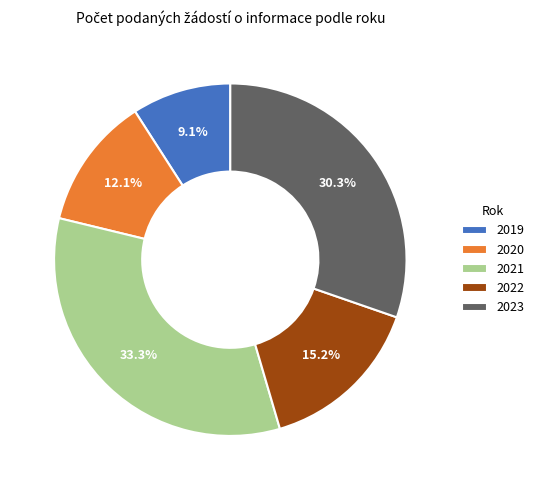

What percentage is the 2019 slice, to the nearest percent?

9%